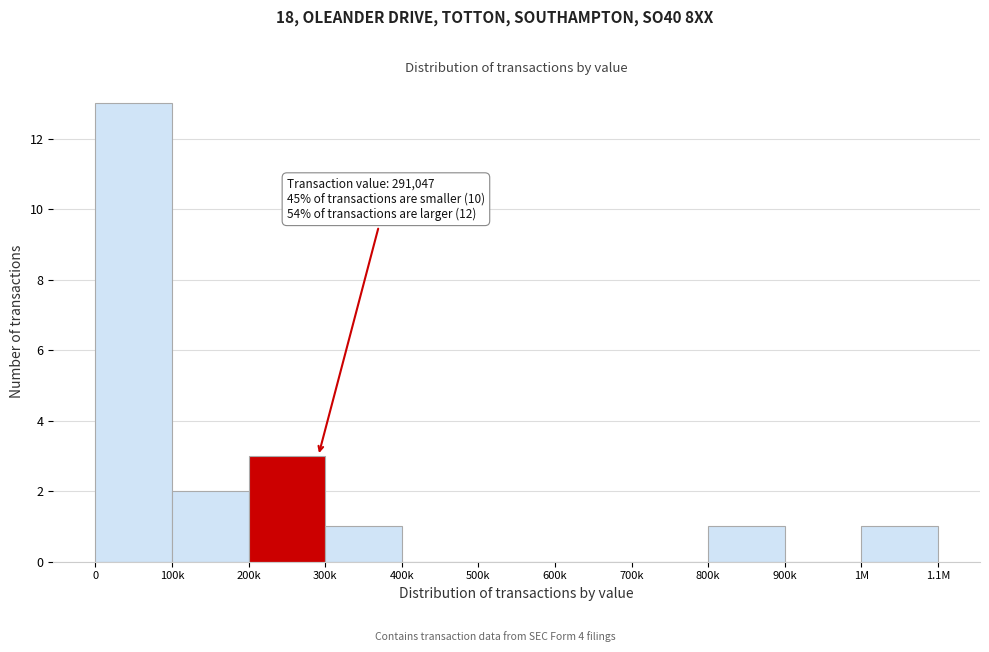

Reading left to right, what are all the values shown in this chart?

0=13	100k=2	200k=3	300k=1	400k=0	500k=0	600k=0	700k=0	800k=1	900k=0	1M=1